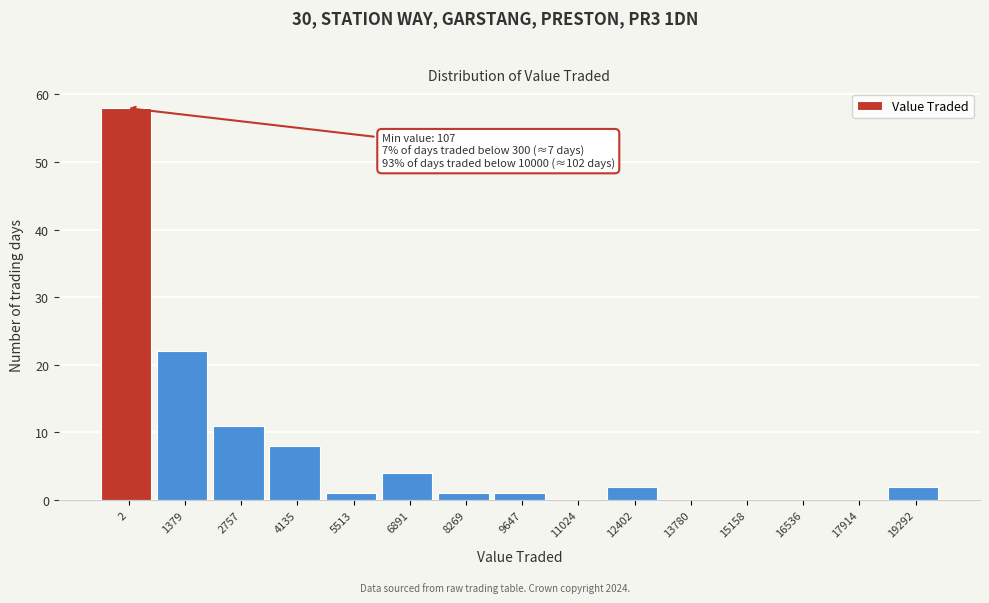

Reading left to right, extract all data points from this chart.

2=58	1379=22	2757=11	4135=8	5513=1	6891=4	8269=1	9647=1	11024=0	12402=2	13780=0	15158=0	16536=0	17914=0	19292=2